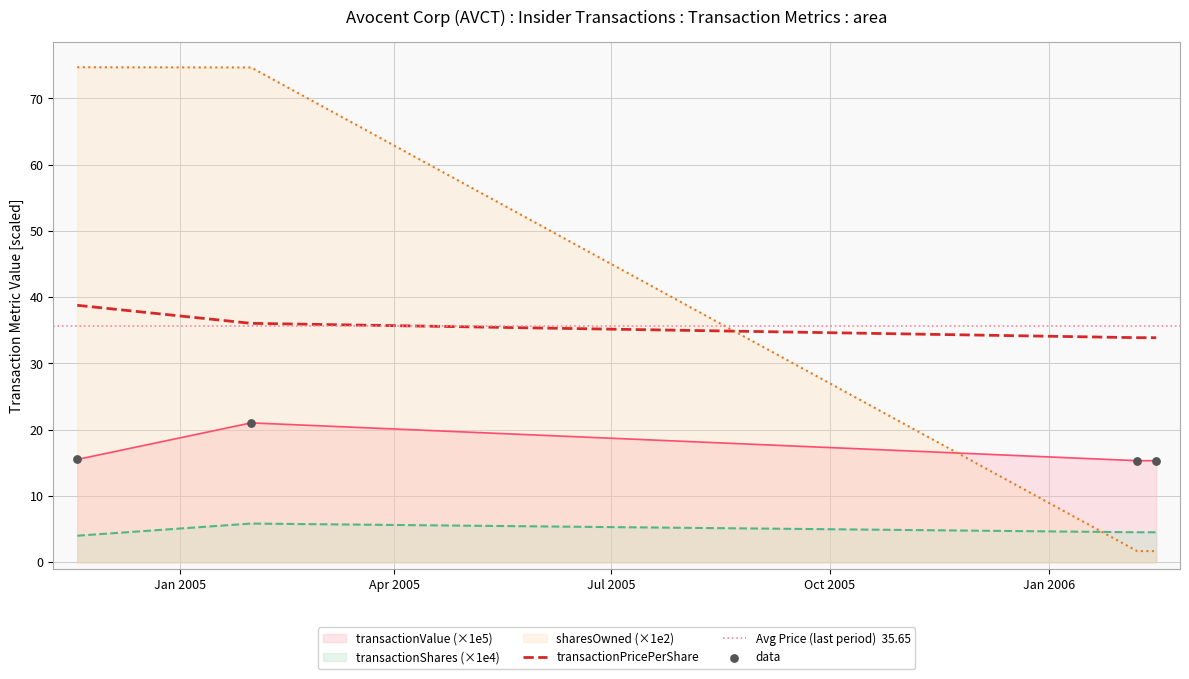

What is the total value across all series at 2006-02-07?

55.4